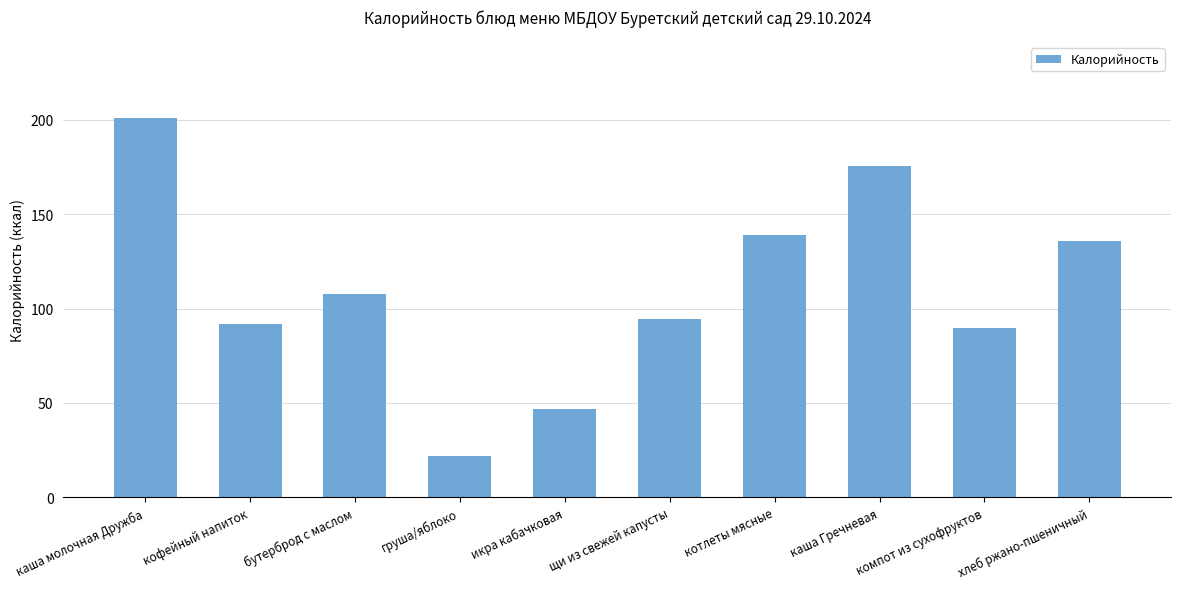

Where is the data nearest to the value 111?

бутерброд с маслом